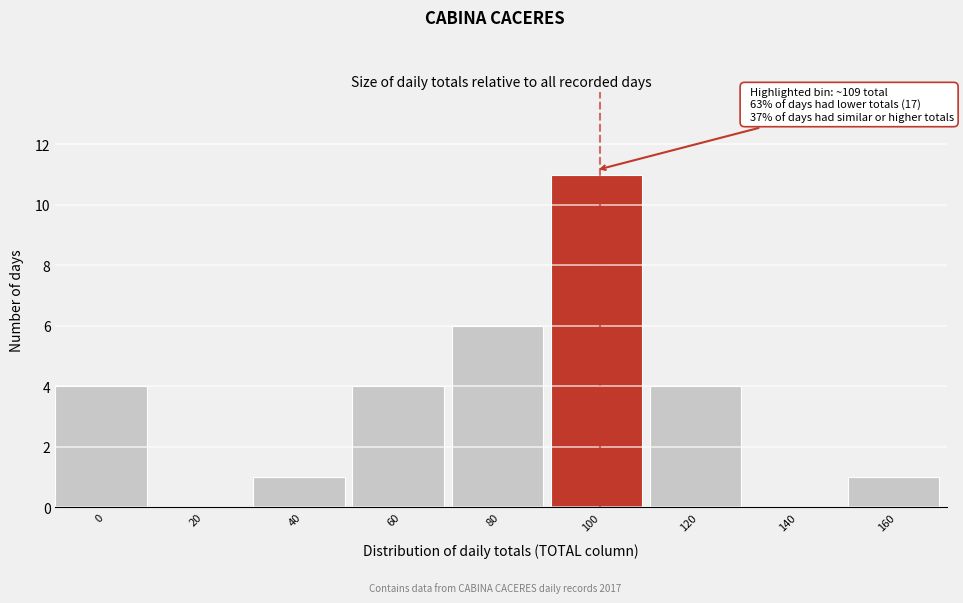

Reading right to left, extract all data points from this chart.

160=1	140=0	120=4	100=11	80=6	60=4	40=1	20=0	0=4